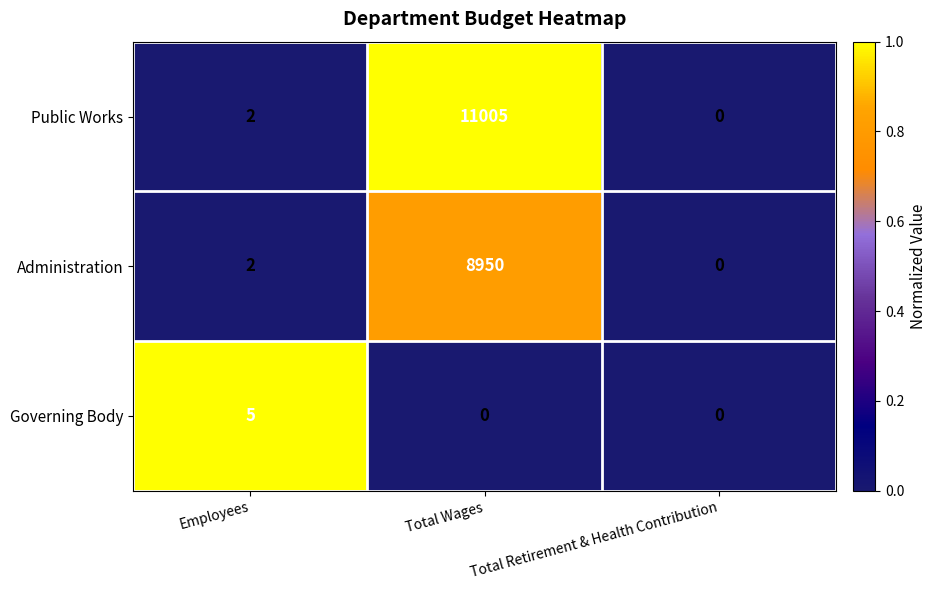

At which category is the sum across all series the highest?

Total Wages